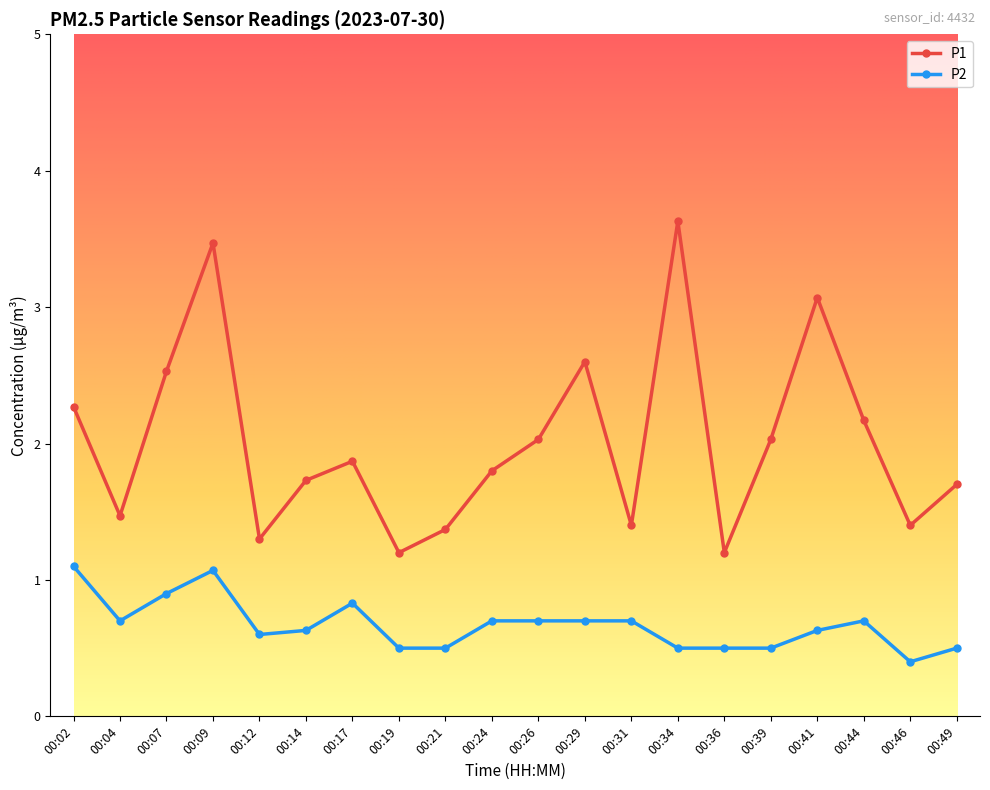

What is the sum of the P1 values at 00:36 and 00:12?

2.5